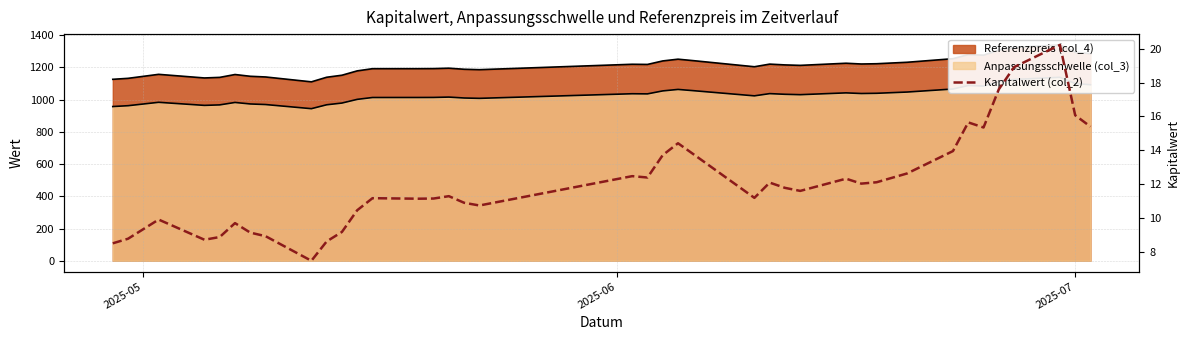

True or false: there are more than 0 points higher than both neighbors.

True